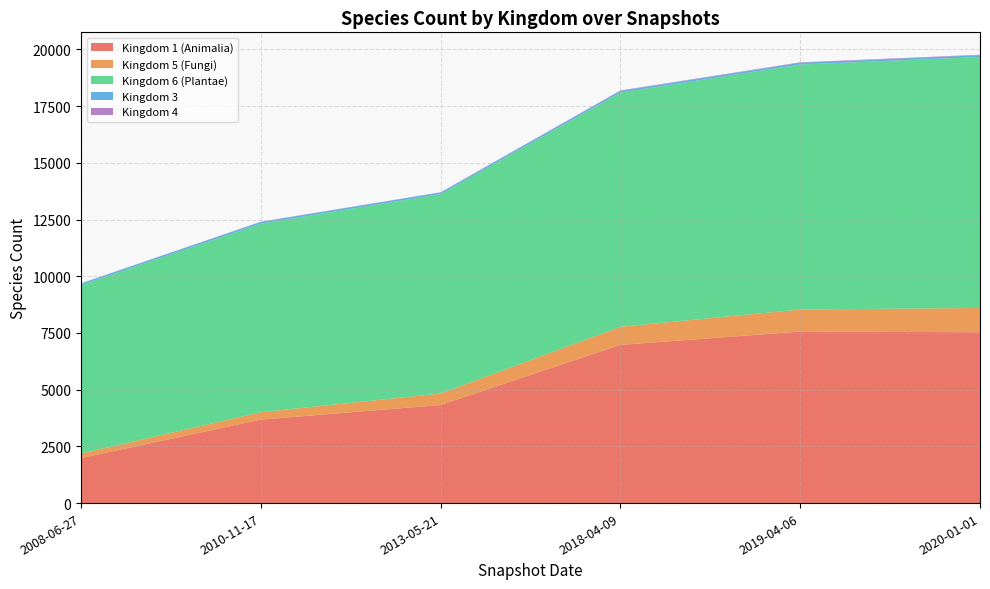

At which label does Kingdom 1 (Animalia) reach its minimum?

2008-06-27